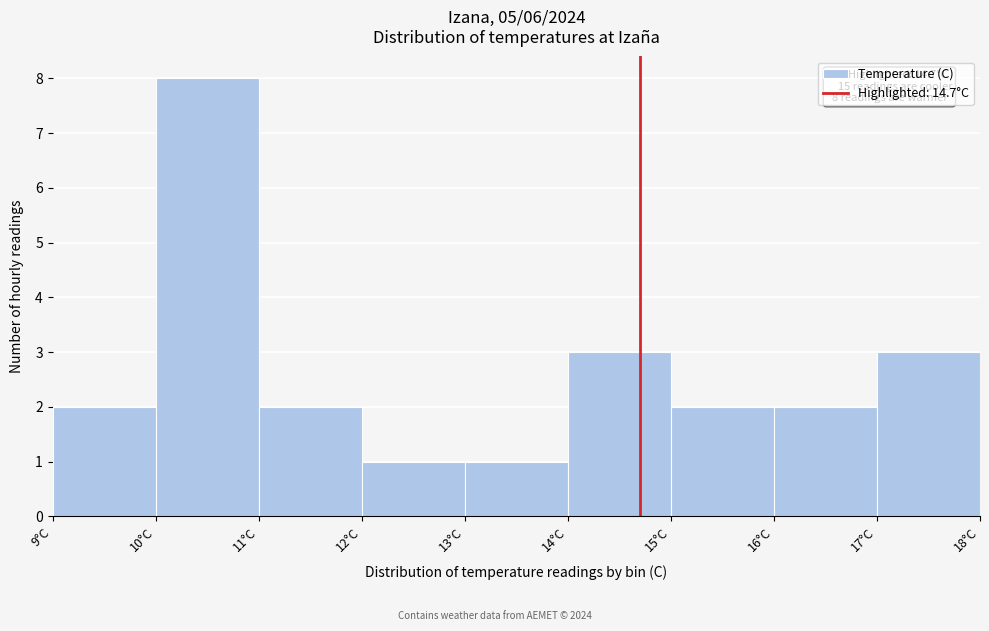

Over which range of the x-axis is the bar tallest?

10 to 11